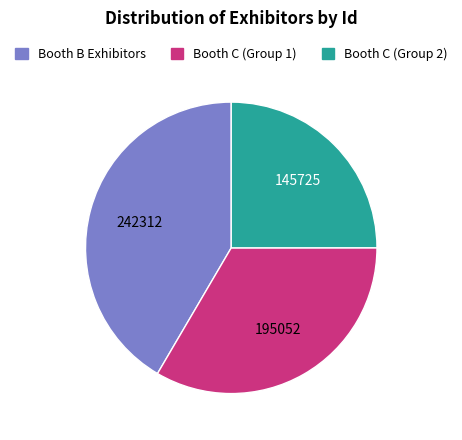

Is there any slice that represents more than half of the pie?

No